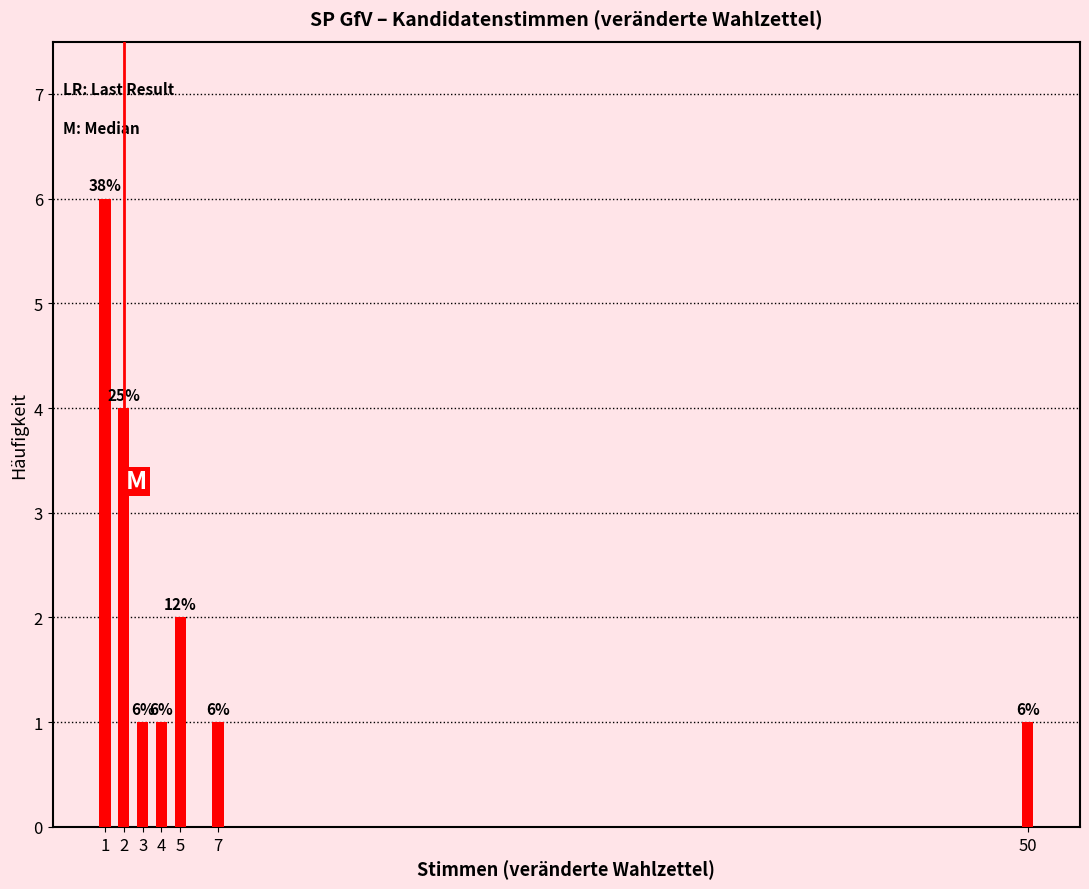

Reading left to right, what are all the values shown in this chart?

1=6	2=4	3=1	4=1	5=2	7=1	50=1